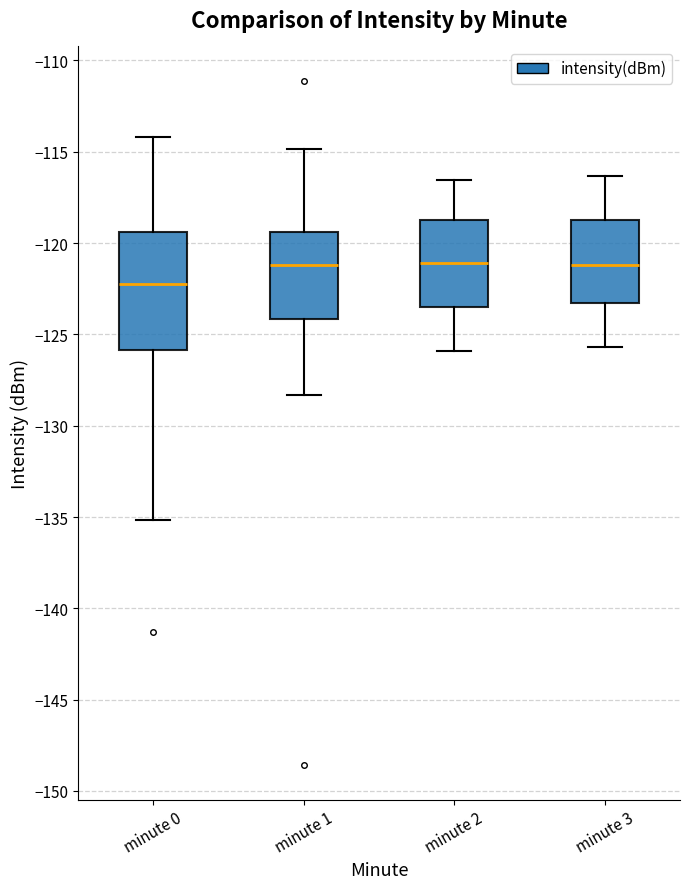

Which box's median line is the lowest?

minute 0